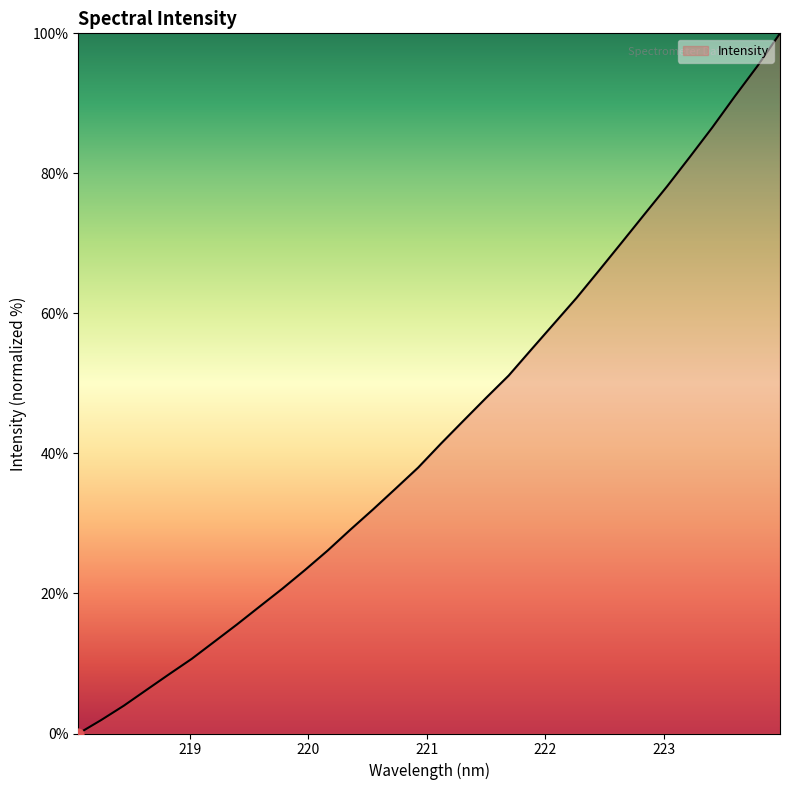

What is the maximum value shown in the chart?

100.0